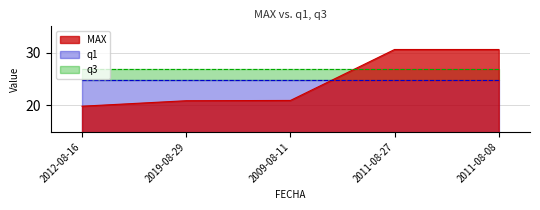

Which series has the largest total across all categories?

q3